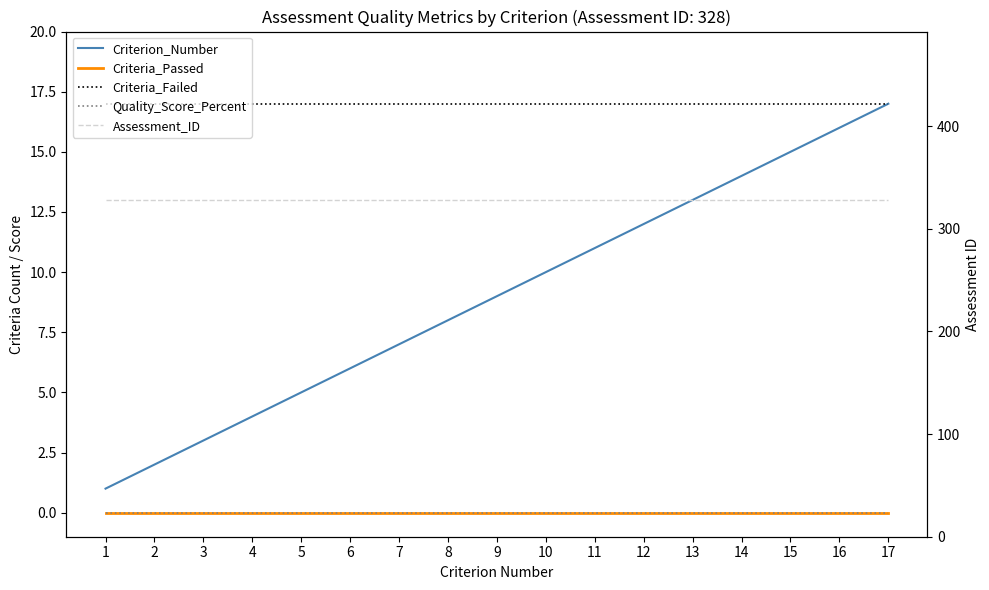

What is the highest value of the Criteria_Failed series?

17